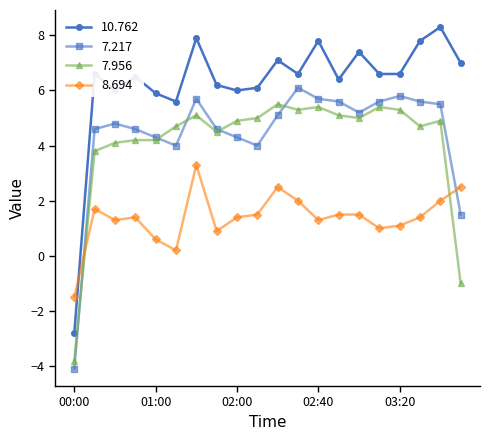

True or false: 10.762 and 7.956 intersect in this chart.

False